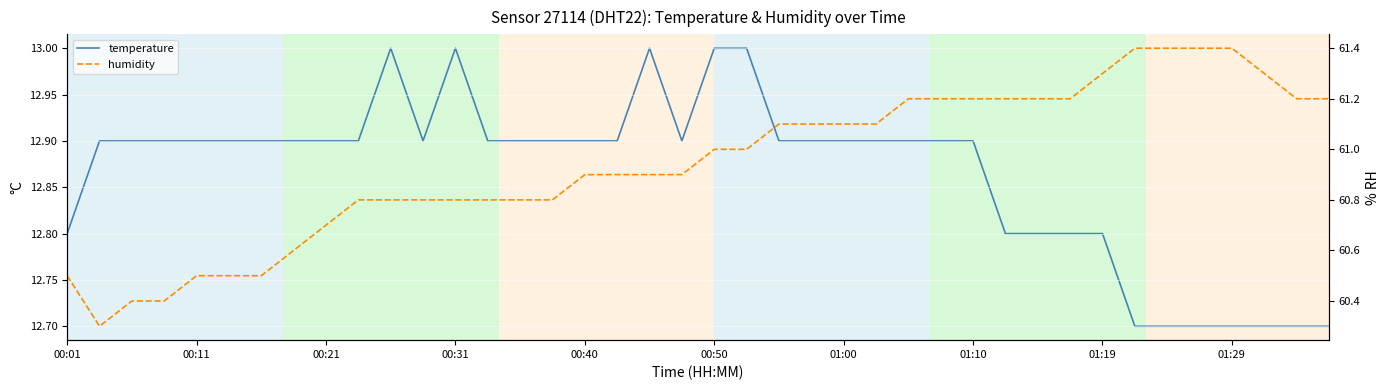

True or false: temperature and humidity cross at least once.

False